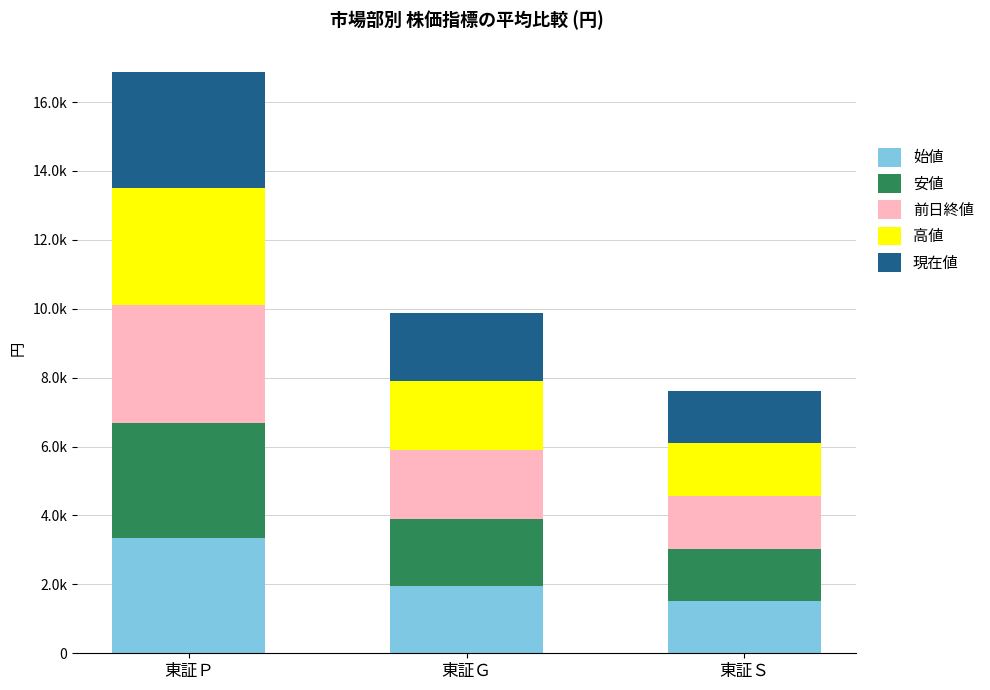

What is the label of the 3rd bar from the left?

東証Ｓ